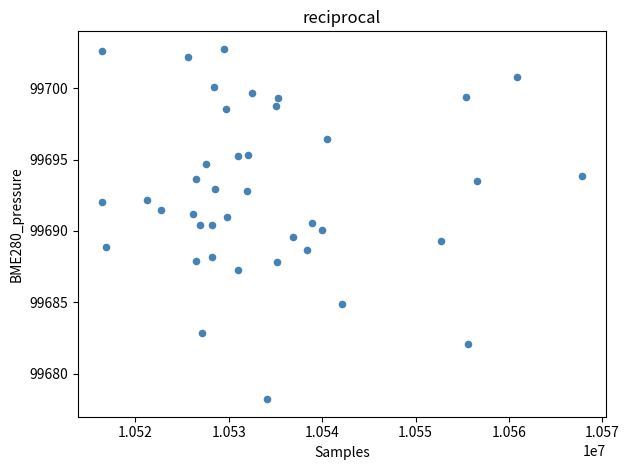

What is the range of X values (max minus min)?

51362.0